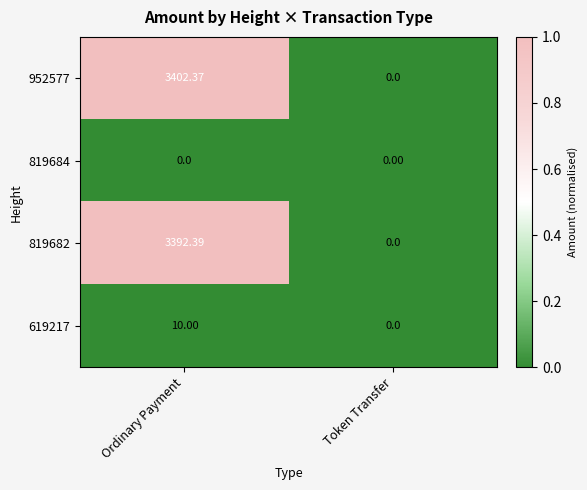

How many distinct data groups are displayed?

4